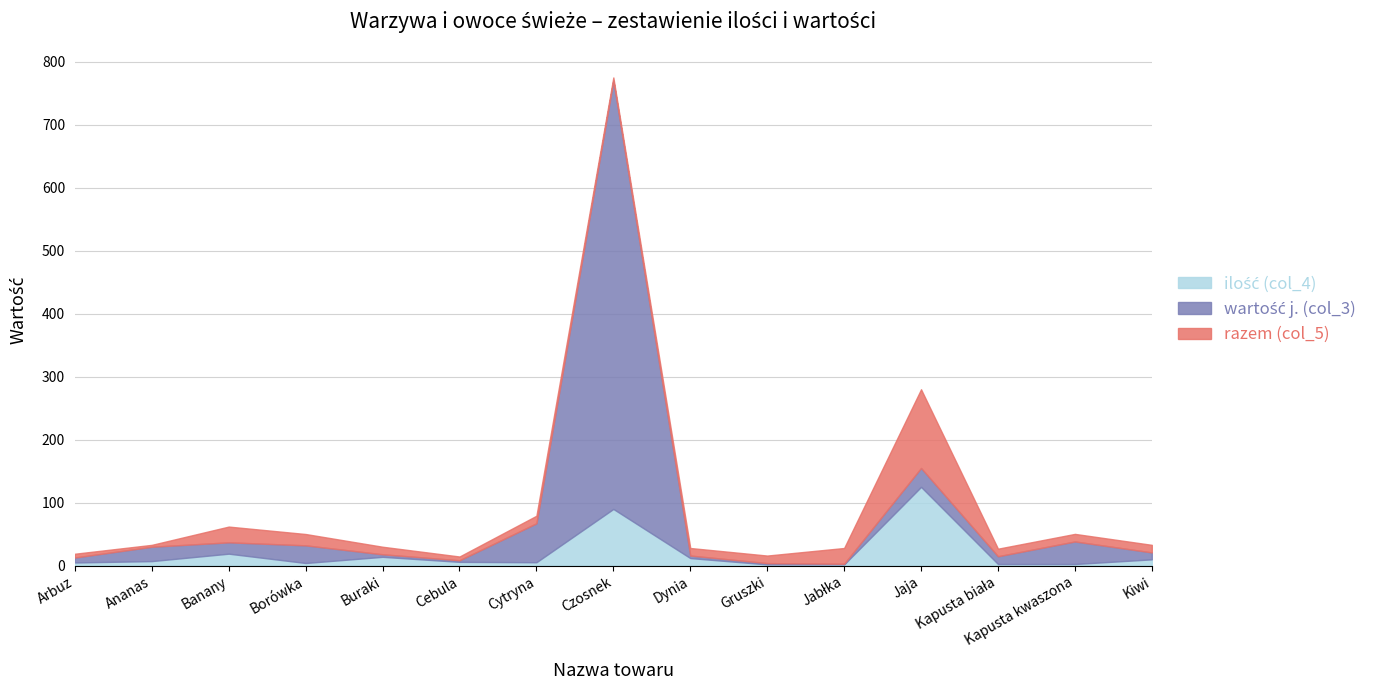

How many data points in ilość (col_4) are less than 6?

7